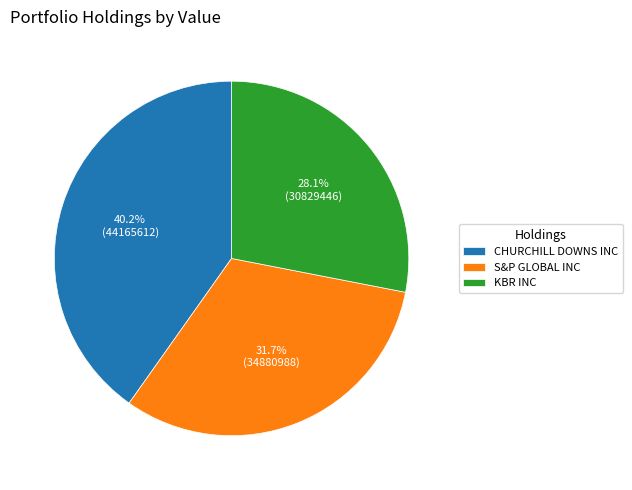

Approximately how many times larger is the value at KBR INC compared to CHURCHILL DOWNS INC?

0.7